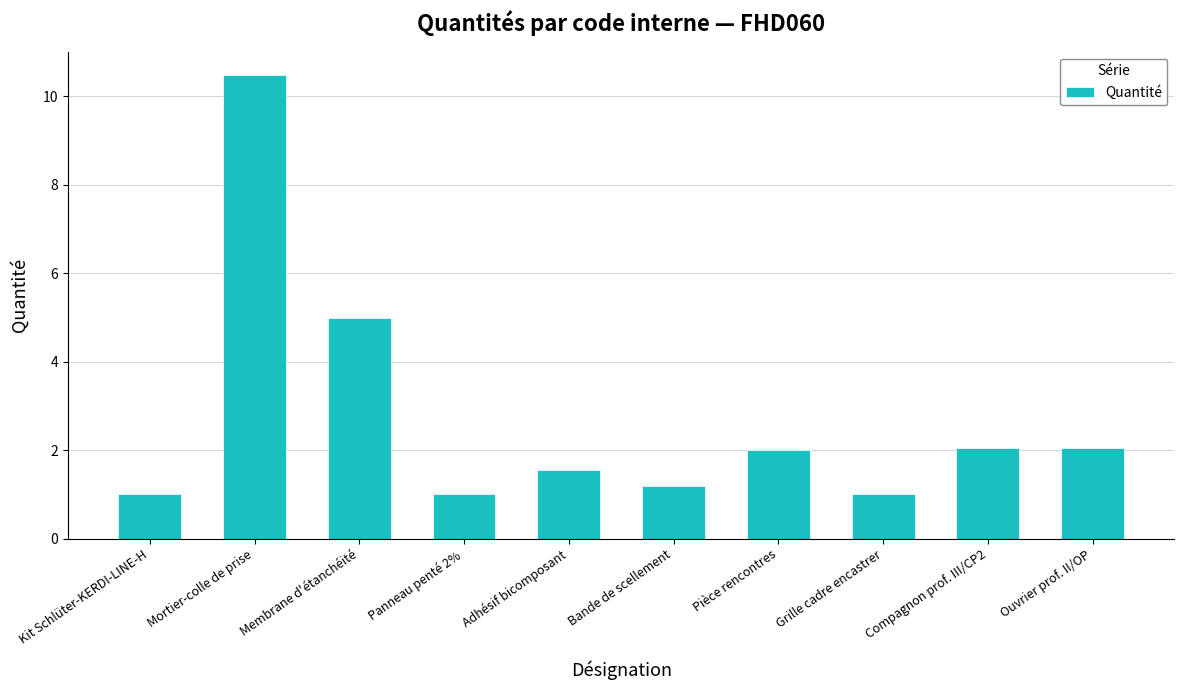

Reading left to right, list all the values displayed in this chart.

1.0	10.5	5.0	1.0	1.6	1.2	2.0	1.0	2.1	2.1